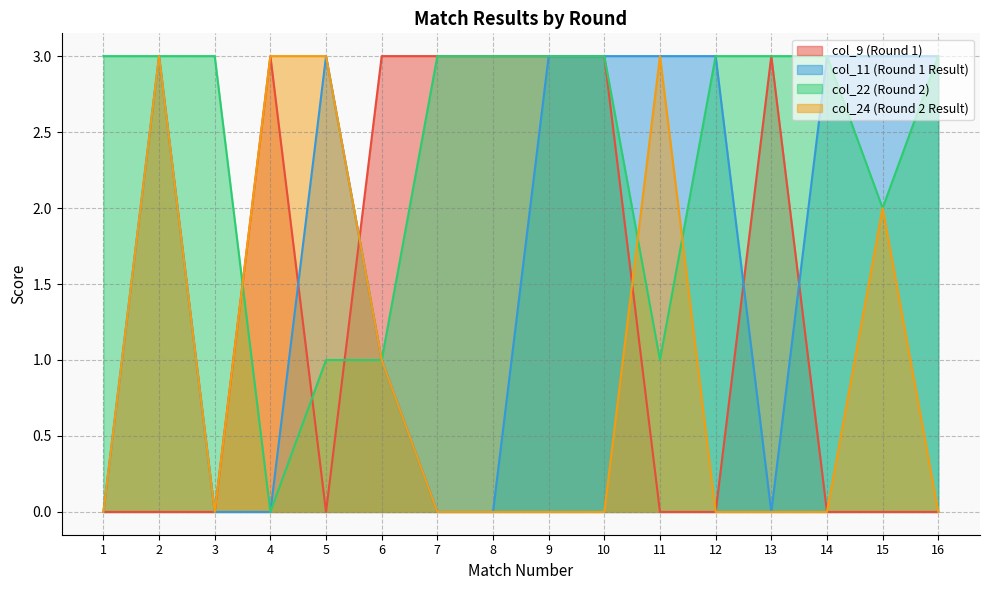

What is the difference between the maximum and minimum values in the col_9 (Round 1) series?

3